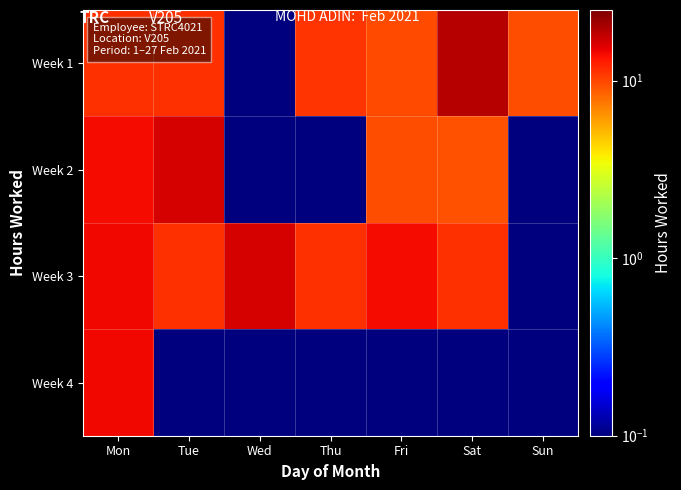

At Mon, list the series in order from largest to smallest.

Week 4, Week 3, Week 2, Week 1